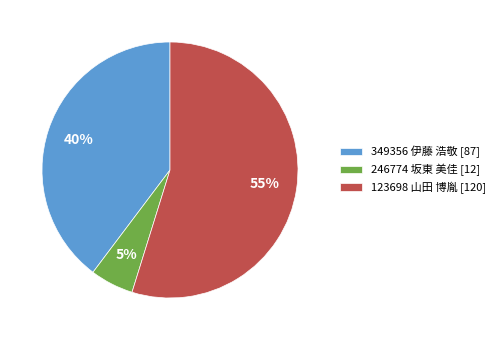

To the nearest percent, what percentage of the pie is 246774 坂東 美佳?

5%